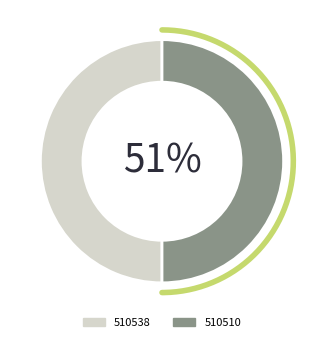

Is 510510 the majority of the pie?

No